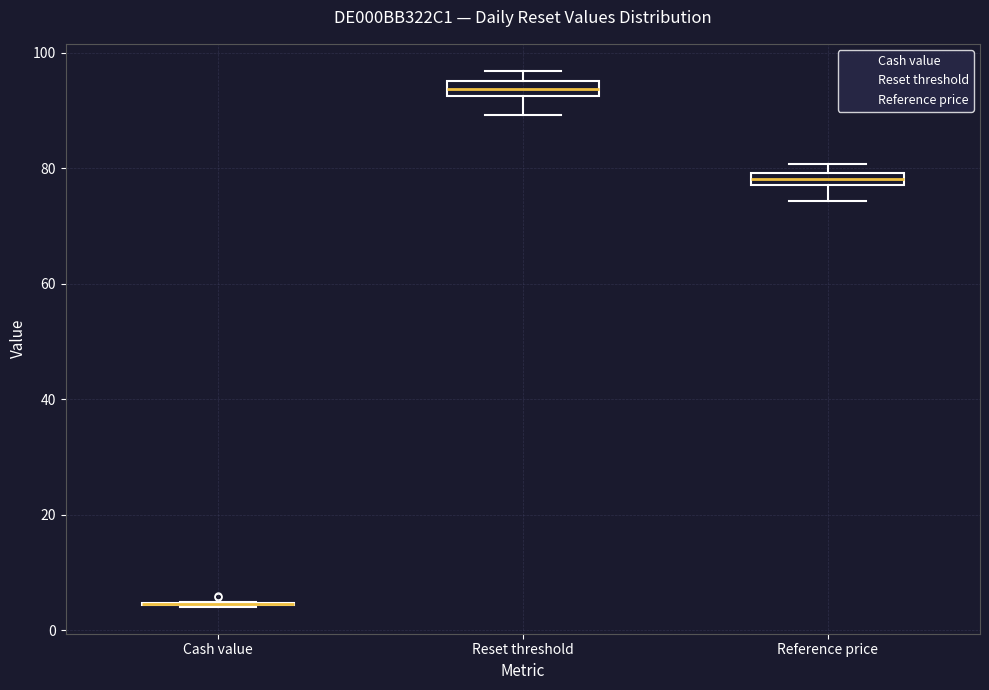

Where does the lower whisker of the box for Reset threshold end on the y-axis? The values are not printed on the chart, so give them approximately, as read against the axis.

90